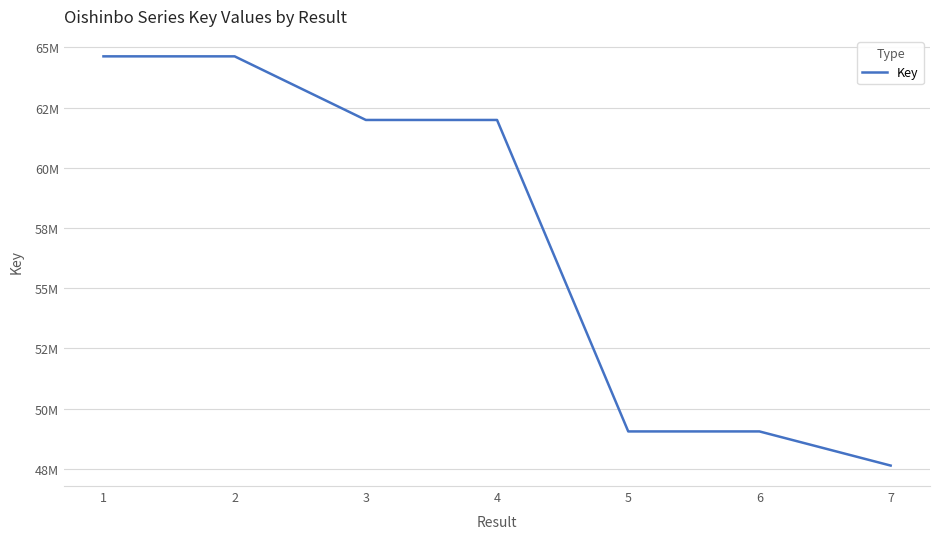

Is this an area chart (filled region under the line)?

No